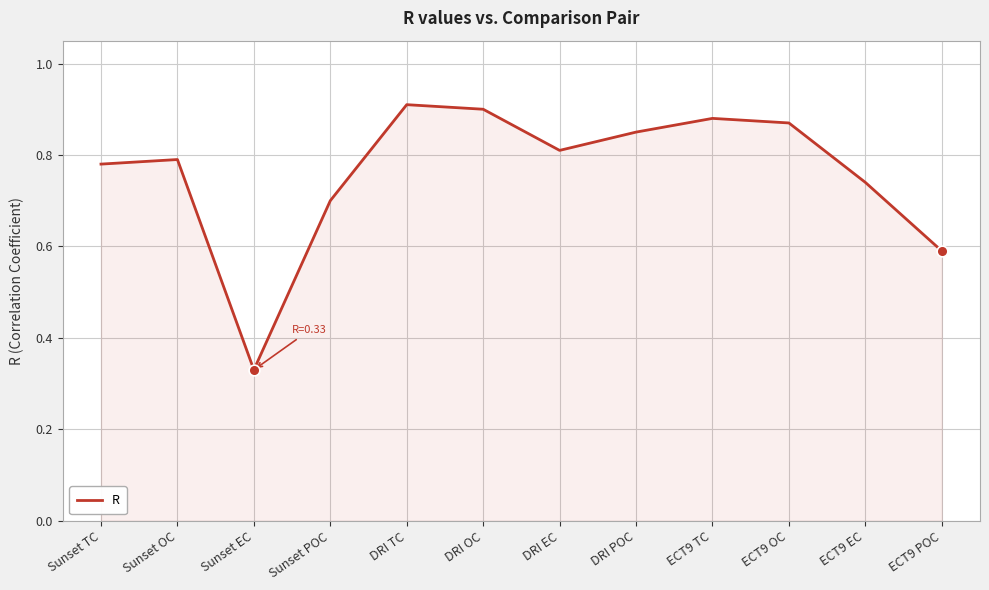

What is the change in value from DRI OC to ECT9 EC?

-0.2